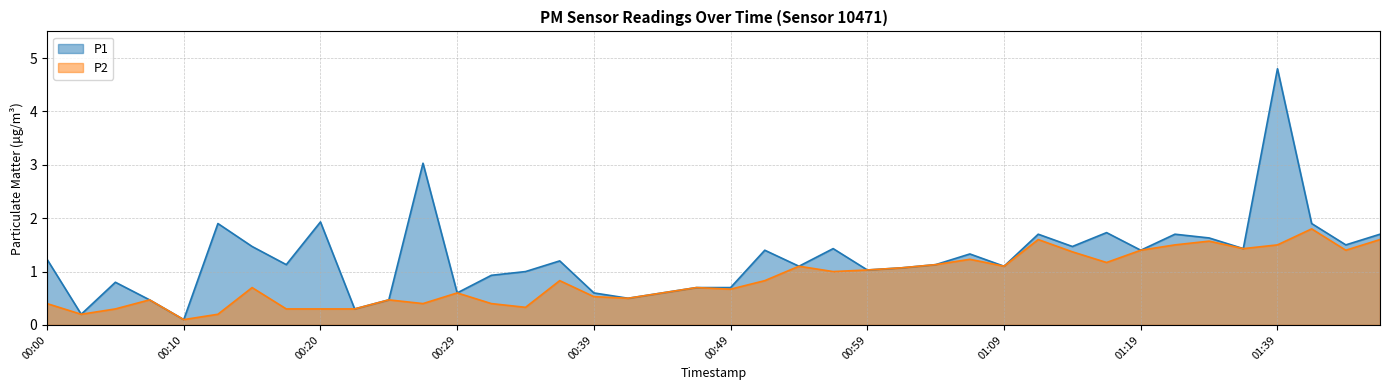

Which category has the lowest value across all series?

00:10